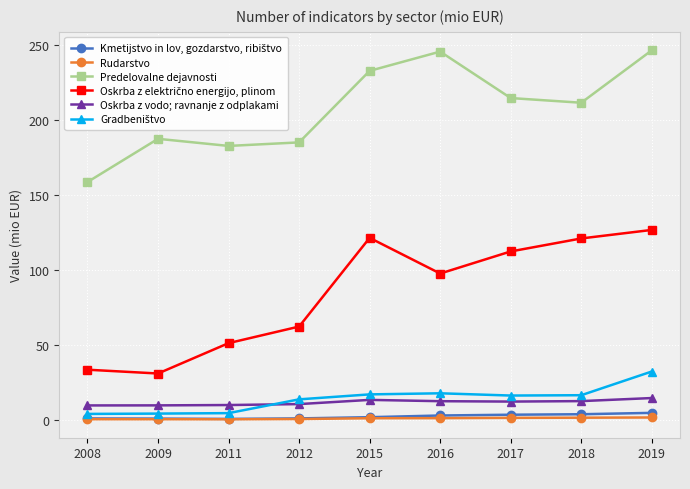

Is it true that Predelovalne dejavnosti equals 279.1 at 2018?

False